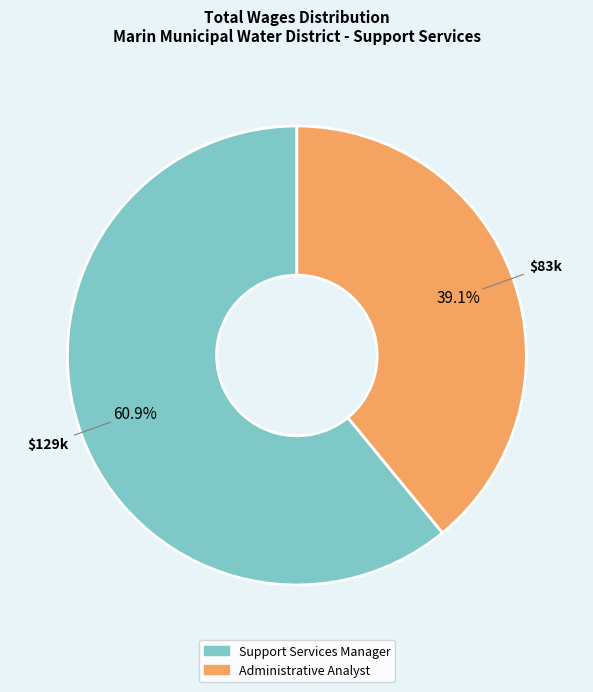

Which category has the smallest portion of the pie?

Administrative Analyst